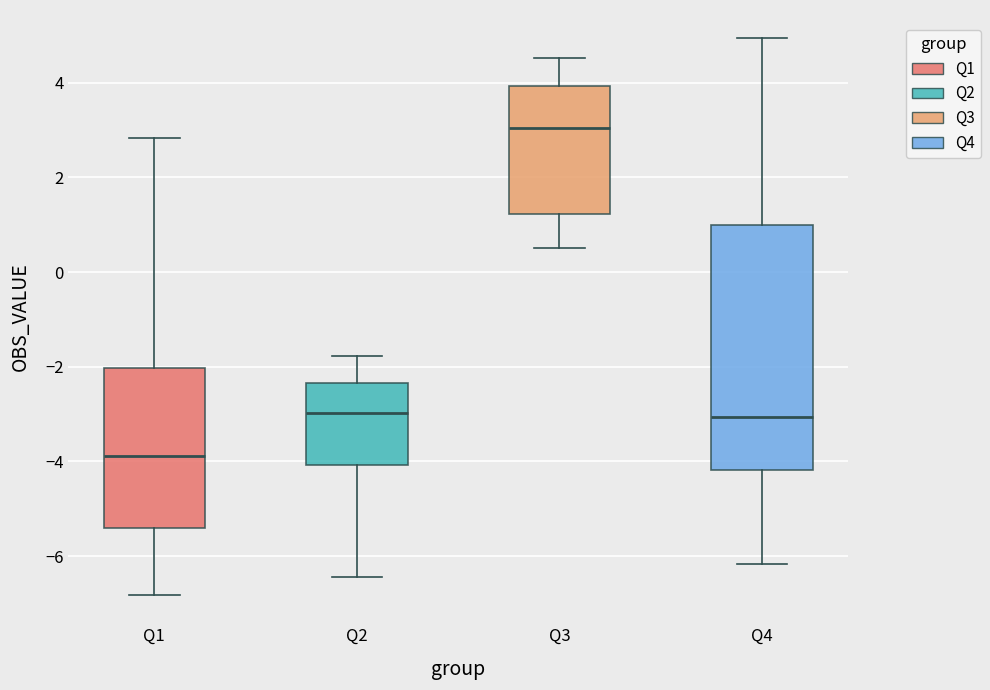

Which box is the tallest, from its lower edge to its upper edge?

Q4